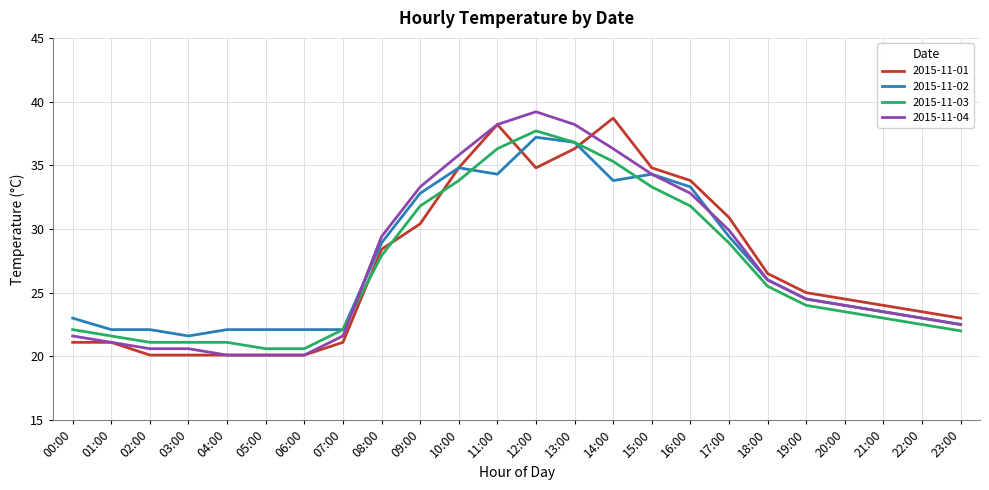

The value of 2015-11-03 at 04:00 is 29.9. True or false?

False